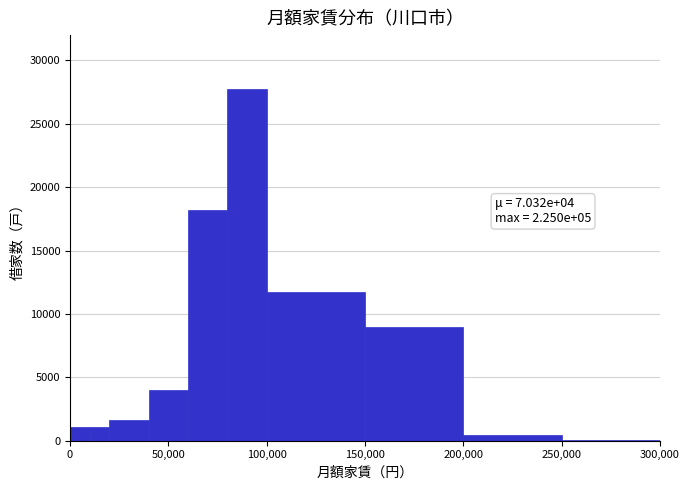

Around what value on the x-axis is the tallest bar? Give the approximate position of its centre, as read against the axis.

90000